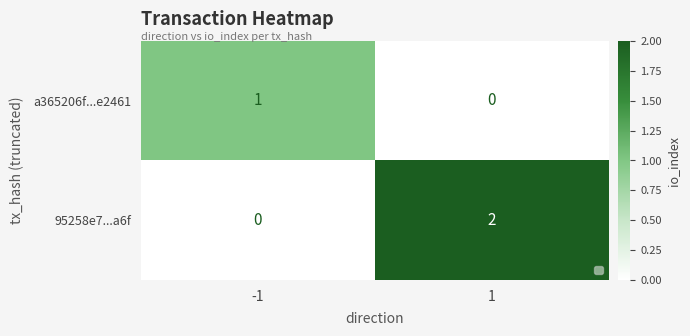

Is it true that a365206f...e2461 equals 0 at 1?

True